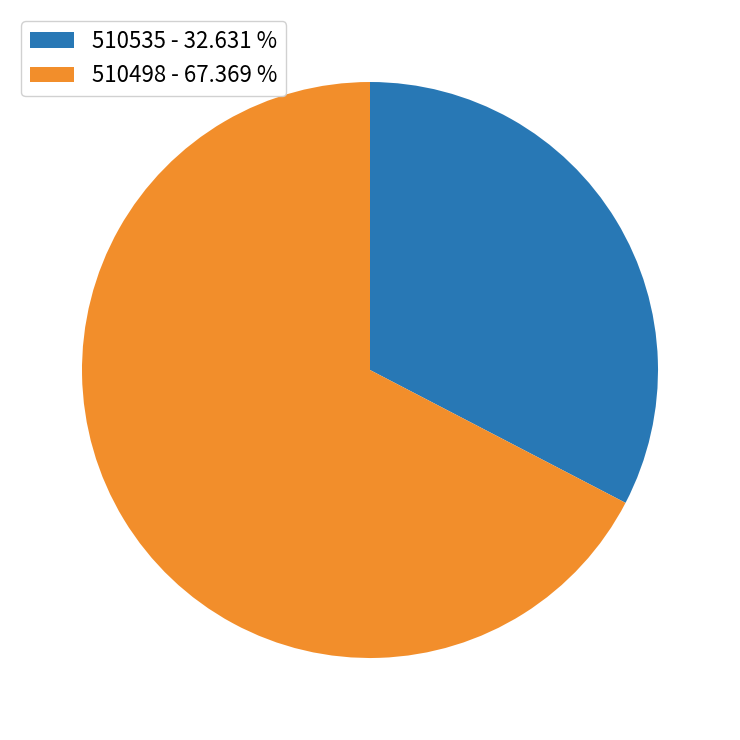

Is 510535 - 32.631 % the majority of the pie?

No